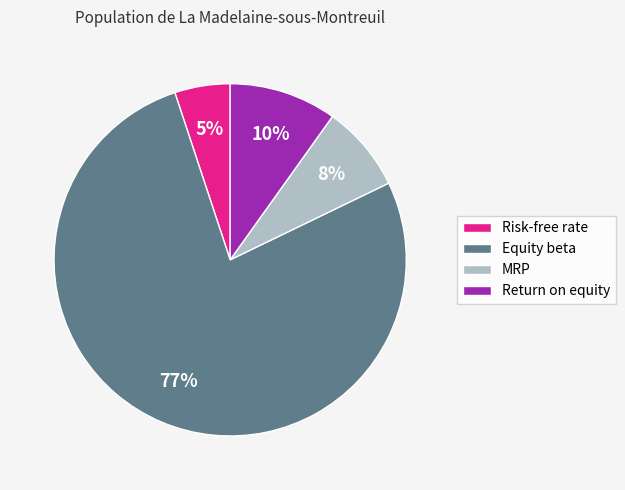

Do Return on equity and Equity beta together represent more than half of the pie?

Yes